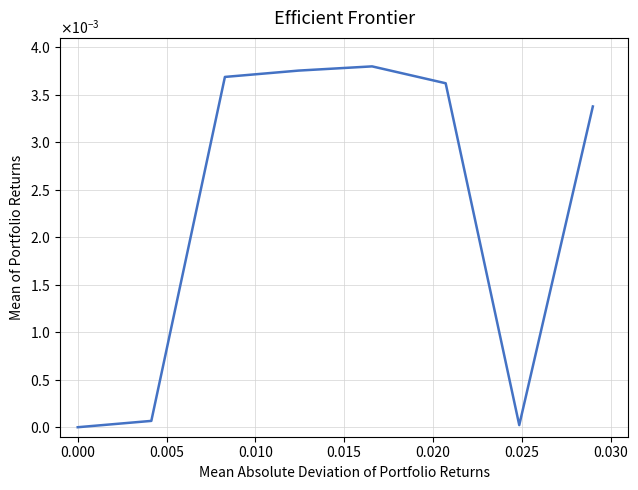

Does the chart display data point markers on the line(s)?

No